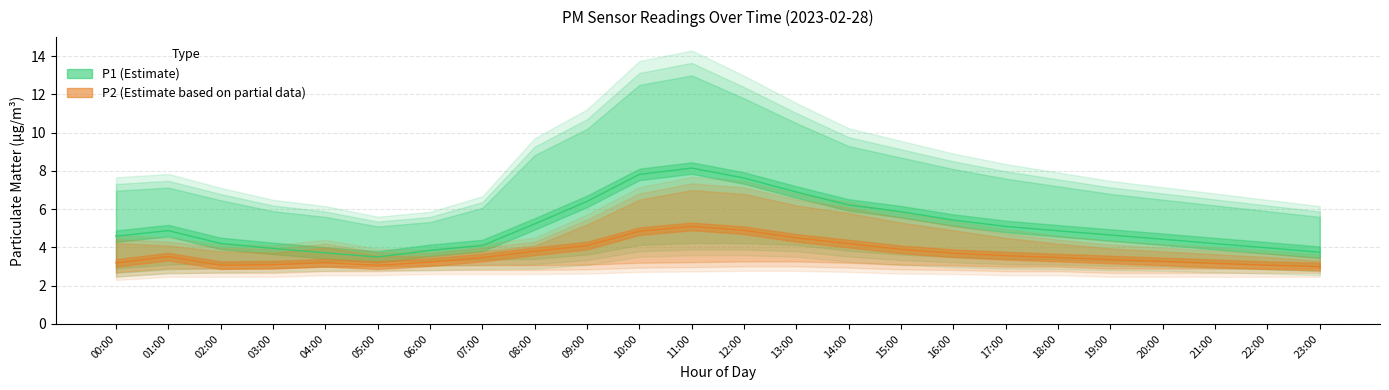

How many data points in P2 are above 3?

23